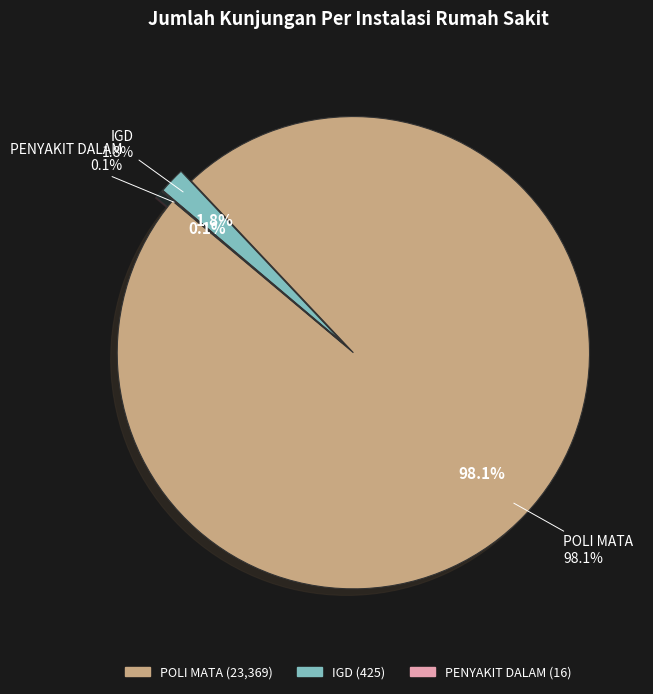

To the nearest percent, what is the difference between the PENYAKIT DALAM and POLI MATA slice percentages?

98%